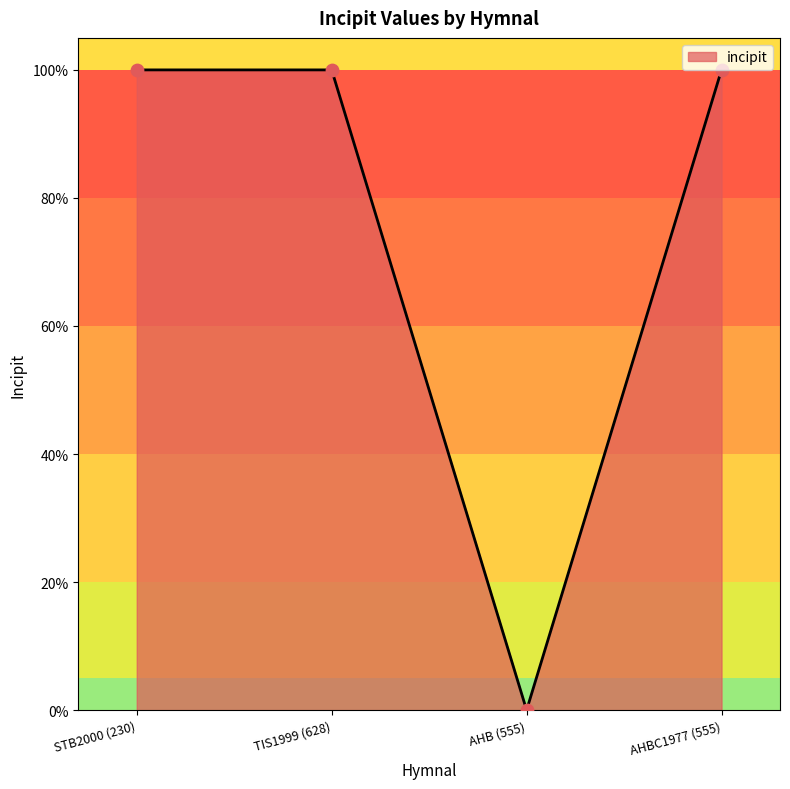

What is the ratio of the value at STB2000 (230) to the value at TIS1999 (628)?

1.0